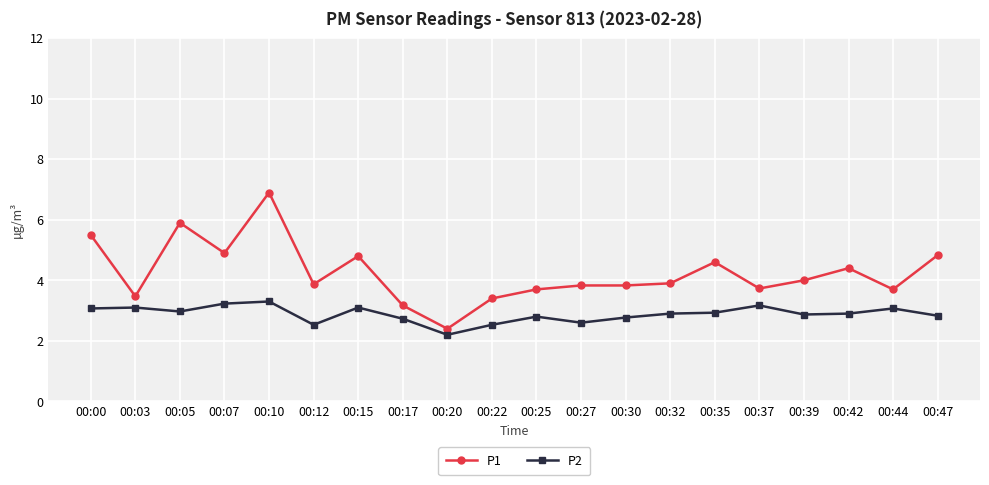

The value of P2 at 00:35 is 2.9. True or false?

True